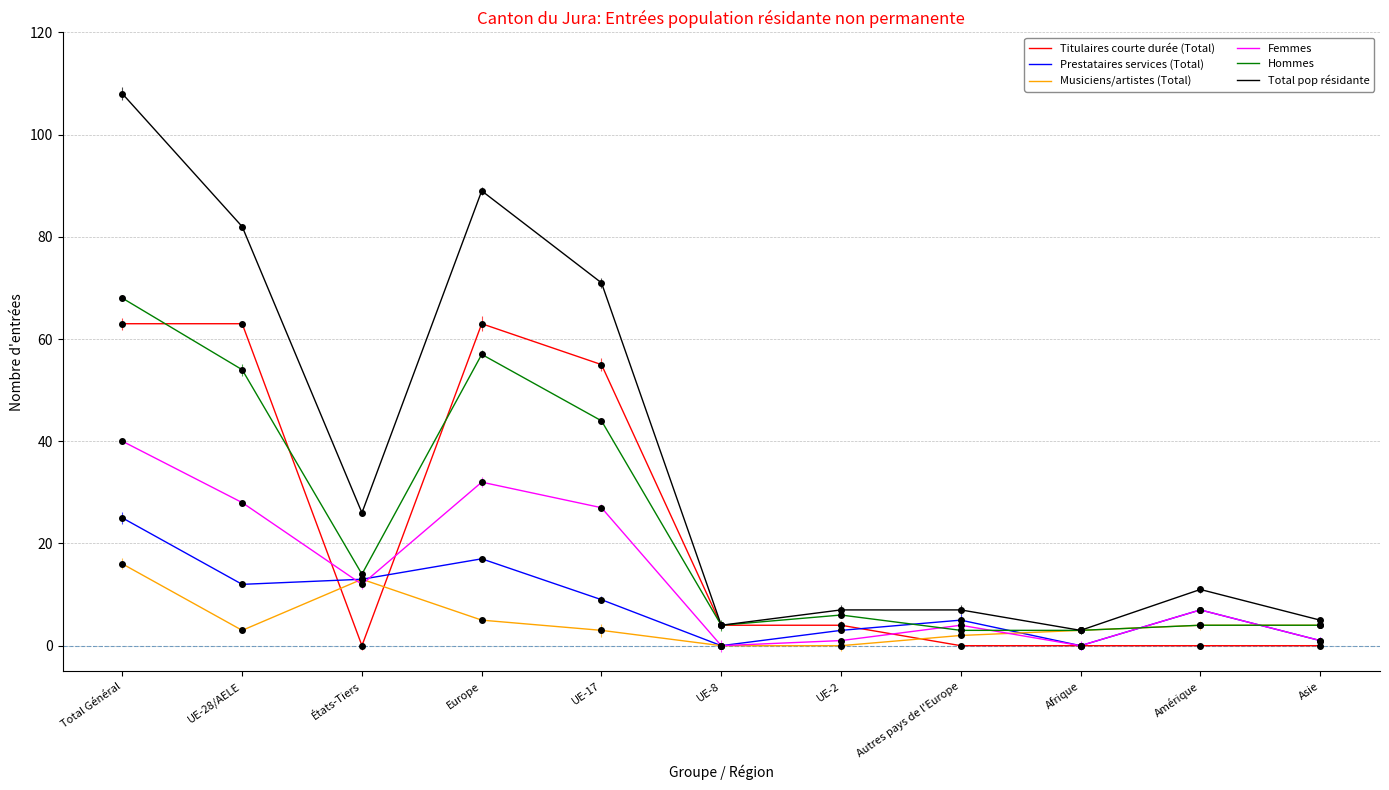

What are all the series names shown in the legend?

Titulaires courte durée (Total), Prestataires services (Total), Musiciens/artistes (Total), Femmes, Hommes, Total pop résidante